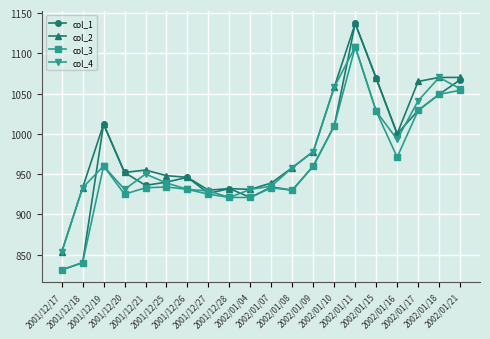

What is the value of the col_2 point at the 14th from the left?

1058